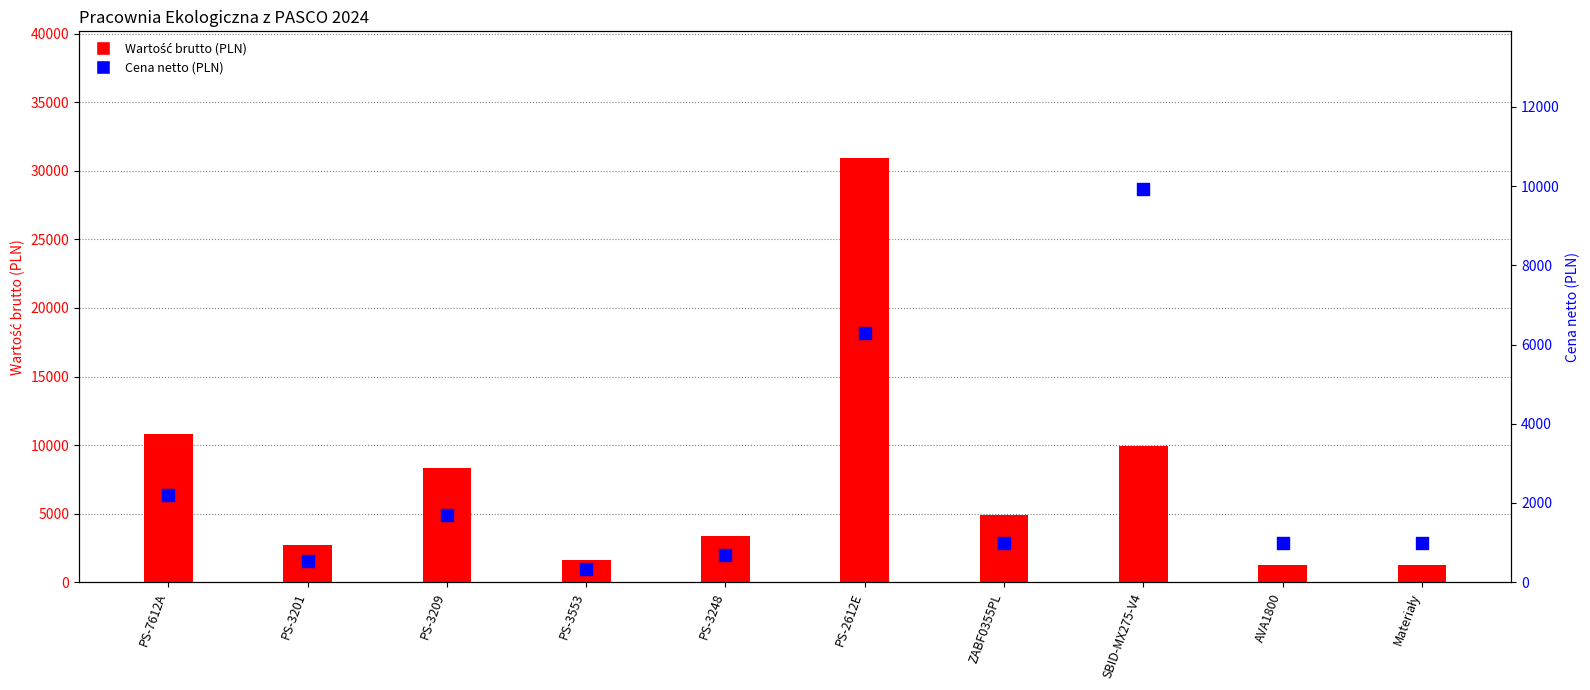

Which series contains the lowest Y value?

Cena netto (PLN)